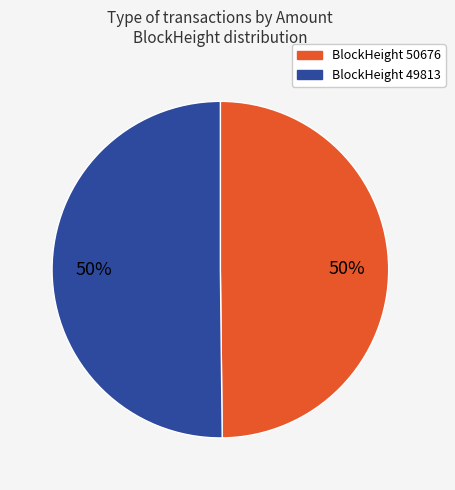

To the nearest percent, what is the average slice percentage?

50%